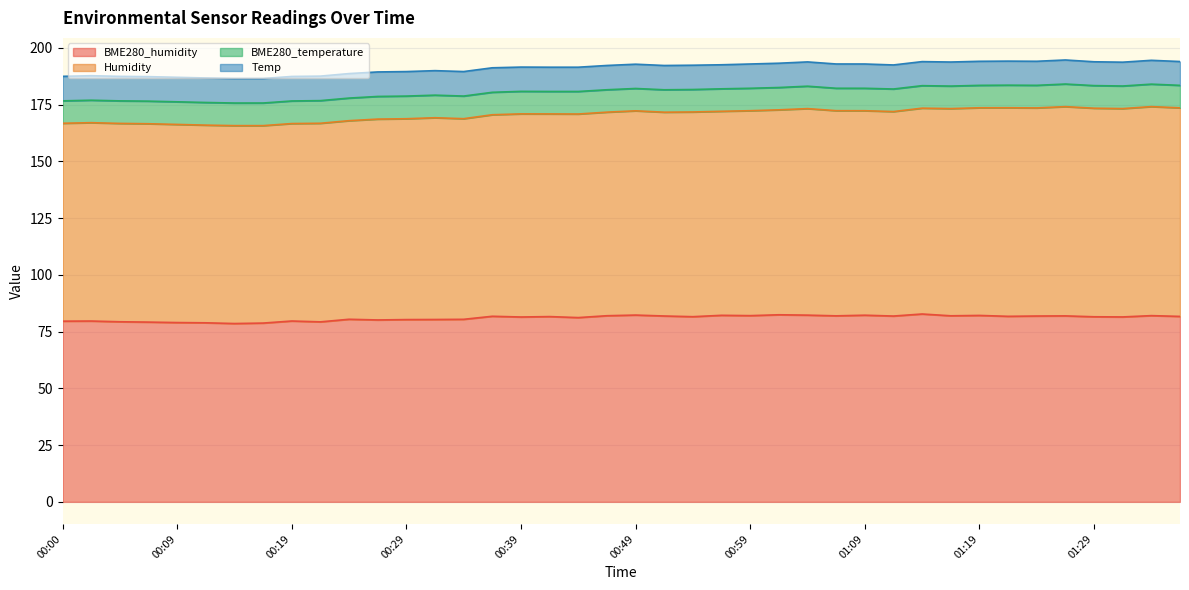

Which series has the largest total across all categories?

Humidity